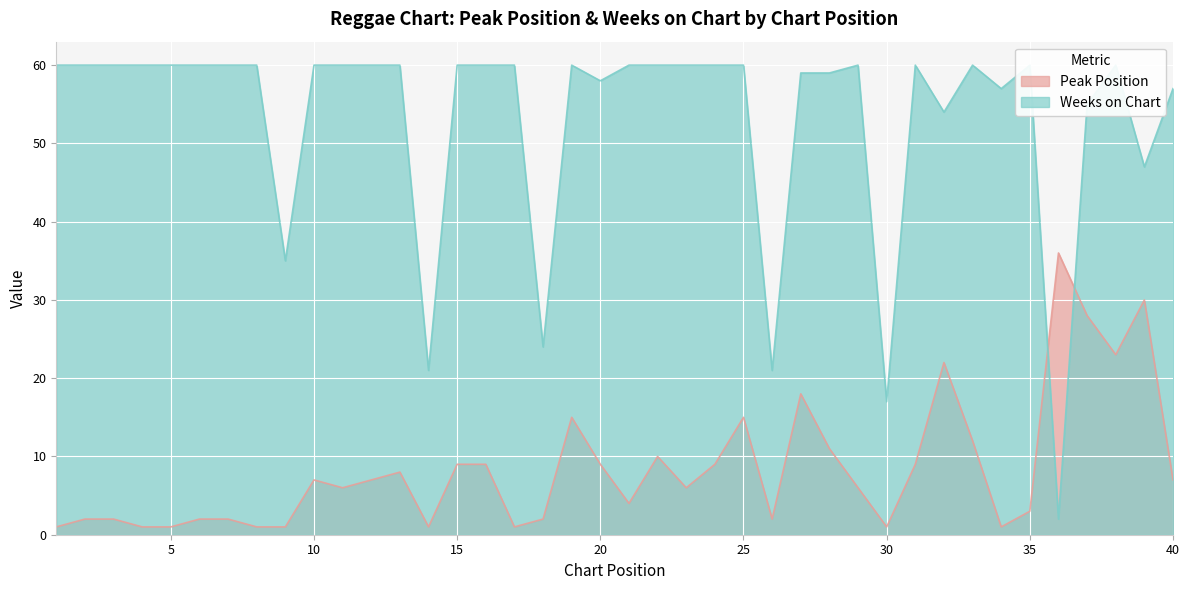

True or false: Weeks on Chart has more than 0 interior local peaks.

True